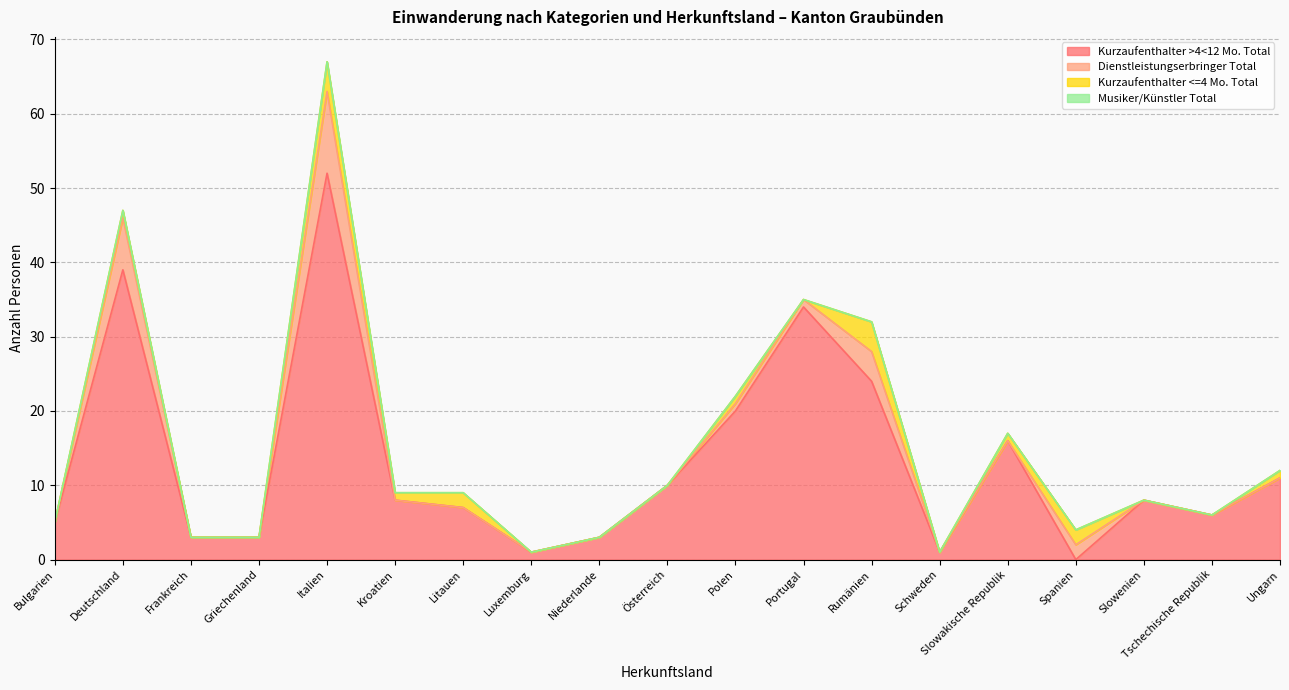

What is the label of the 10th point from the right?

Österreich